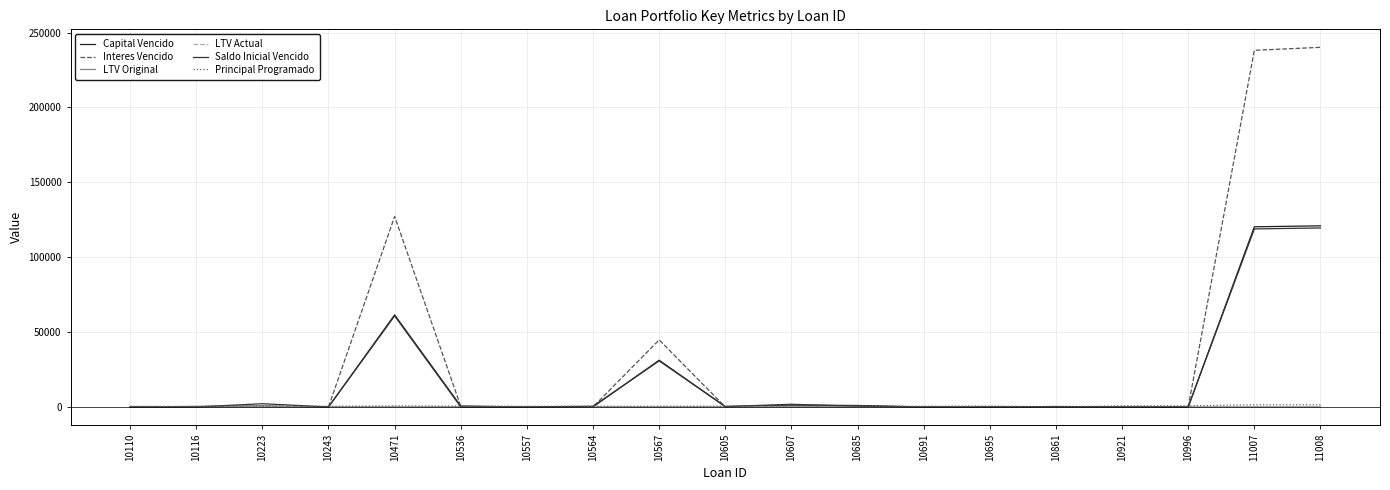

At which label does LTV Actual first exceed 37?

10471